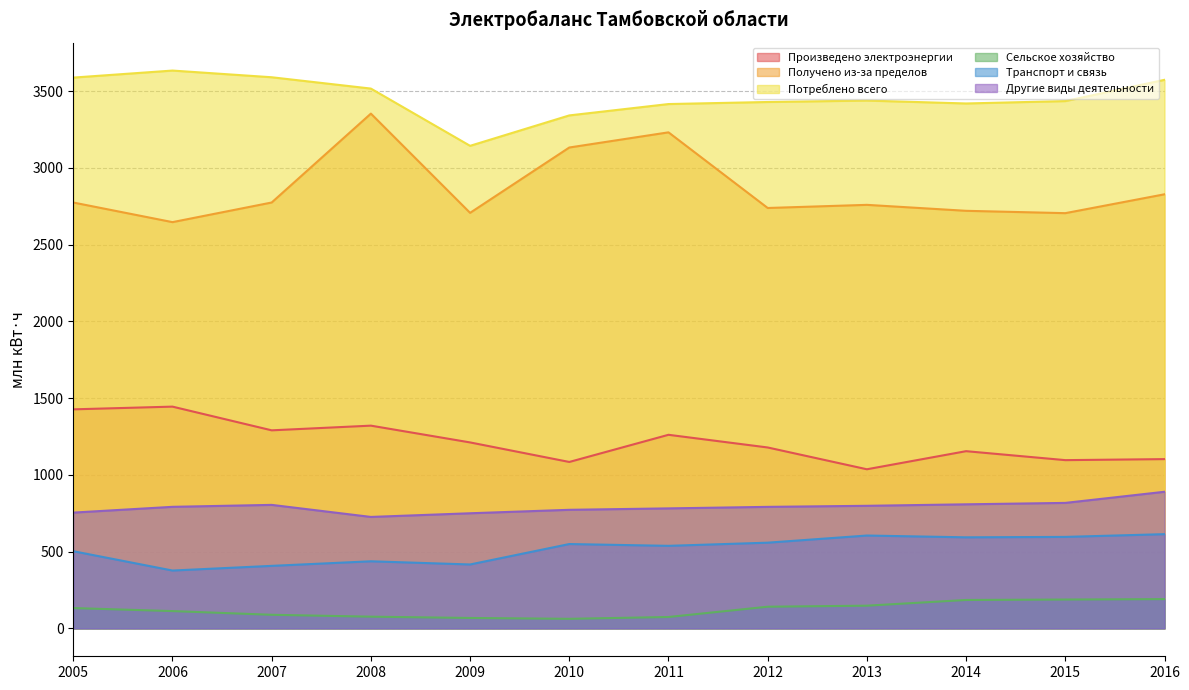

What are all the series names shown in the legend?

Произведено электроэнергии, Получено из-за пределов, Потреблено всего, Сельское хозяйство, Транспорт и связь, Другие виды деятельности